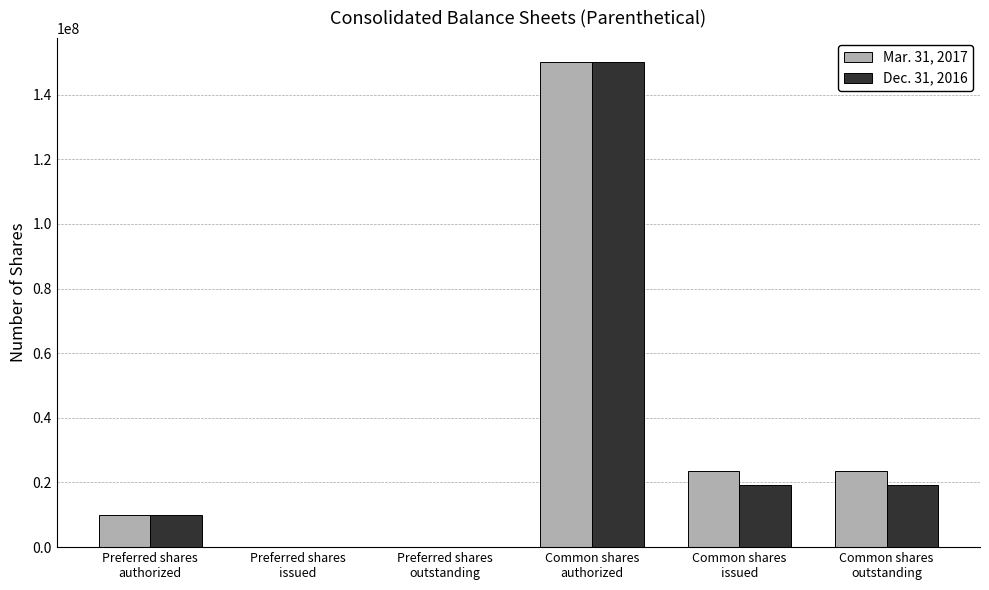

Is it true that Dec. 31, 2016 equals 19158417 at Common shares
issued?

True